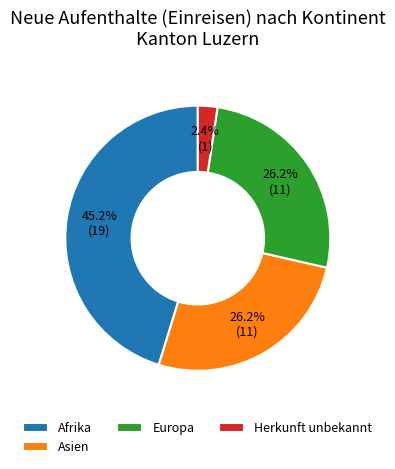

What portion of the pie excludes Asien?

73.8%